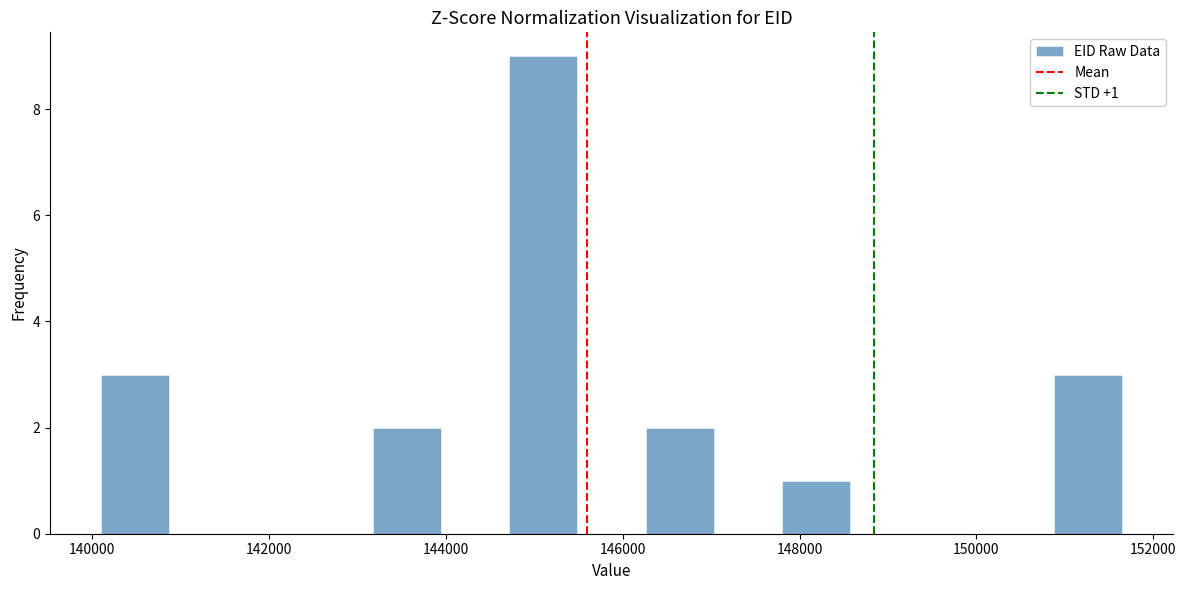

Around what value on the x-axis is the tallest bar? Give the approximate position of its centre, as read against the axis.

145200